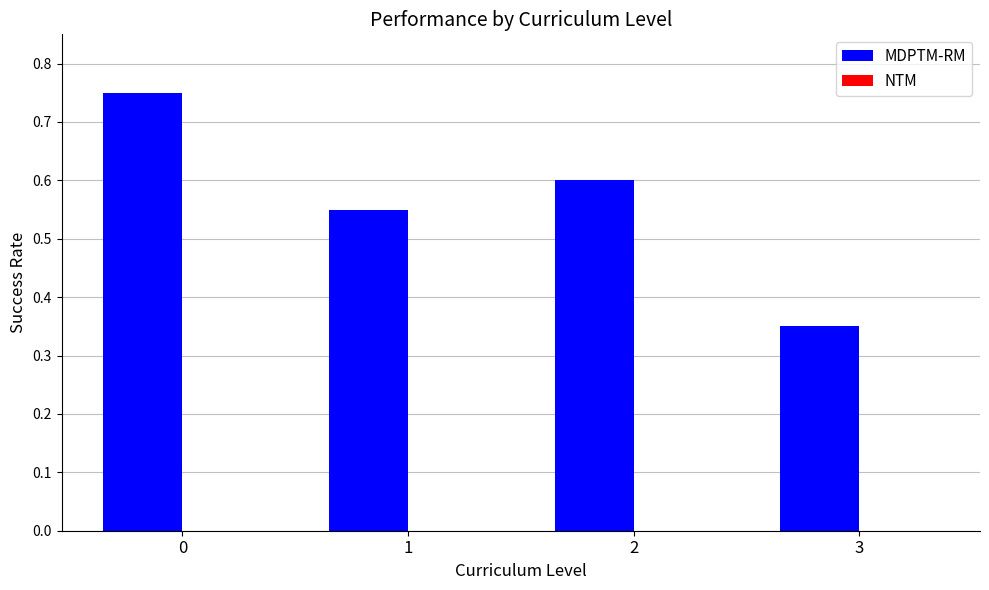

What is the change in value from 0 to 3?

-0.4